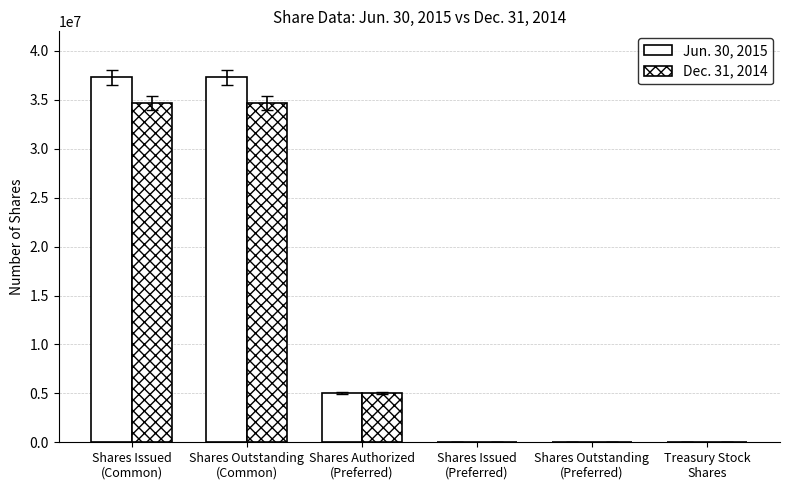

How many groups of bars are there?

6